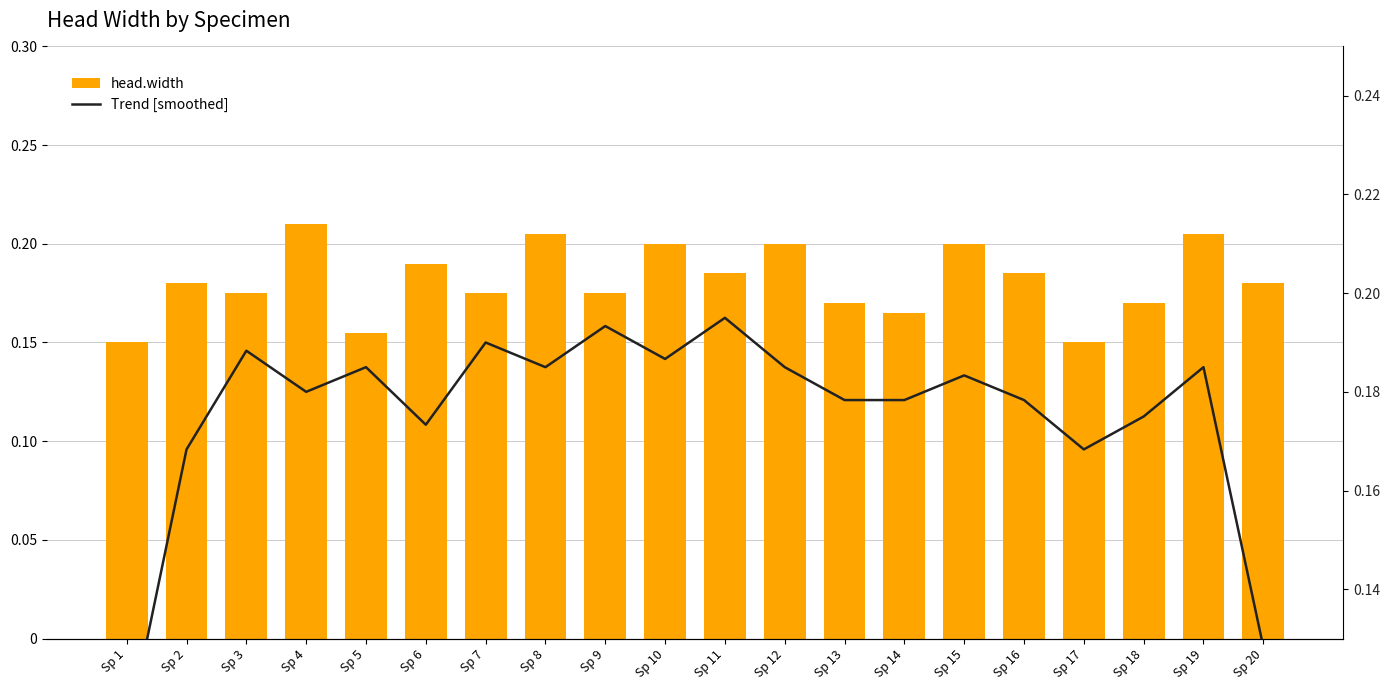

Which series has the largest range (max minus min)?

Trend [smoothed]